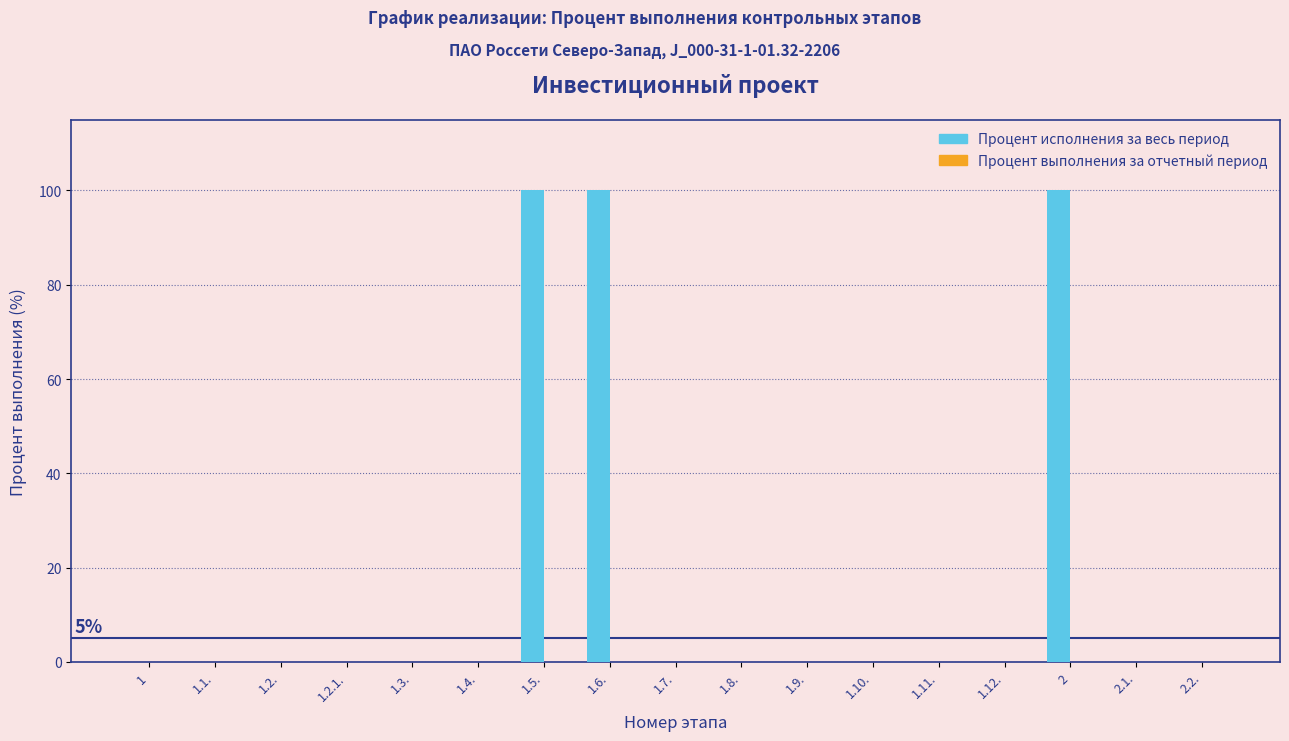

Between 1.6. and 1.4., which is larger?

1.6.